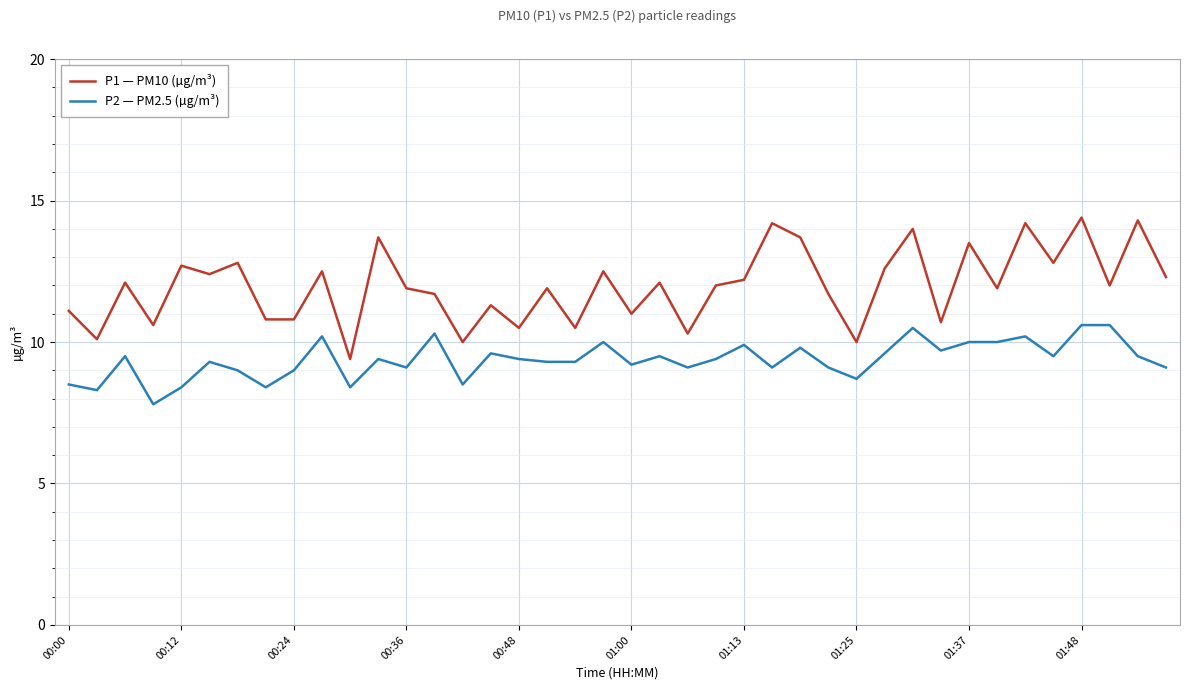

Reading left to right, what are all the values shown in this chart?

P1: 11.1	10.1	12.1	10.6	12.7	12.4	12.8	10.8	10.8	12.5	9.4	13.7	11.9	11.7	10.0	11.3	10.5	11.9	10.5	12.5	11.0	12.1	10.3	12.0	12.2	14.2	13.7	11.7	10.0	12.6	14.0	10.7	13.5	11.9	14.2	12.8	14.4	12.0	14.3	12.3
P2: 8.5	8.3	9.5	7.8	8.4	9.3	9.0	8.4	9.0	10.2	8.4	9.4	9.1	10.3	8.5	9.6	9.4	9.3	9.3	10.0	9.2	9.5	9.1	9.4	9.9	9.1	9.8	9.1	8.7	9.6	10.5	9.7	10.0	10.0	10.2	9.5	10.6	10.6	9.5	9.1